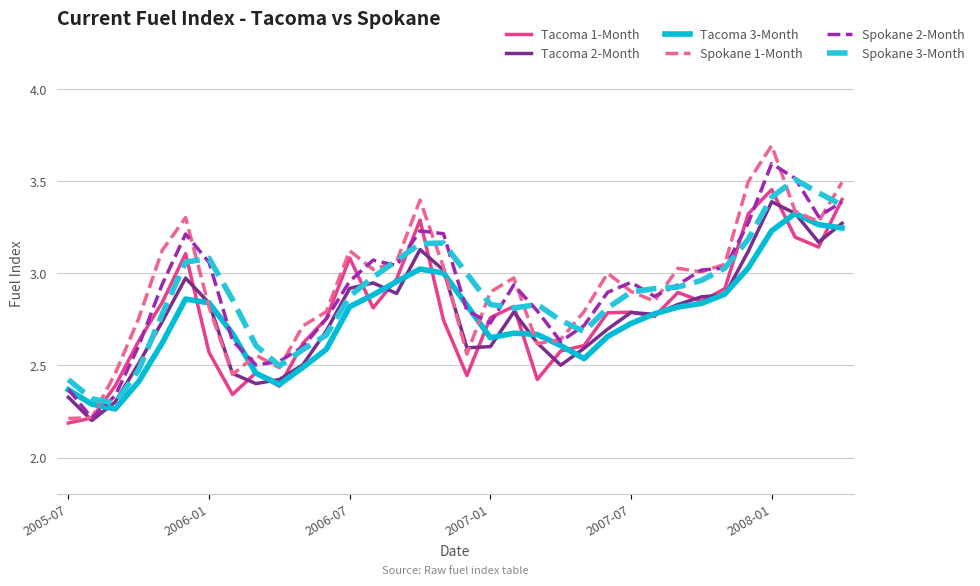

What is the difference between the second highest and minimum values in the Tacoma 1-Month series?

1.2